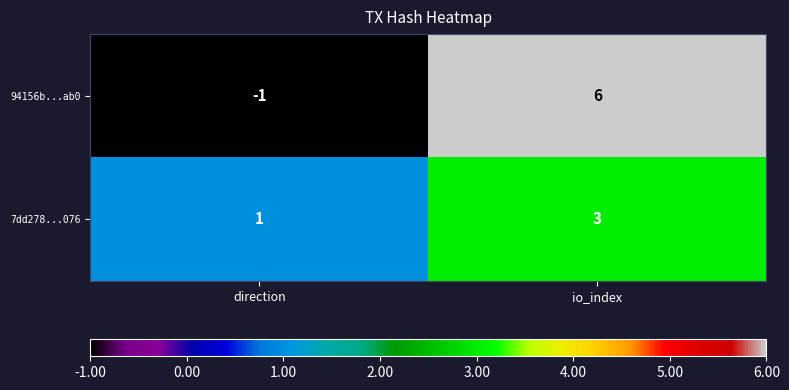

Which series has the largest total across all categories?

94156b...ab0